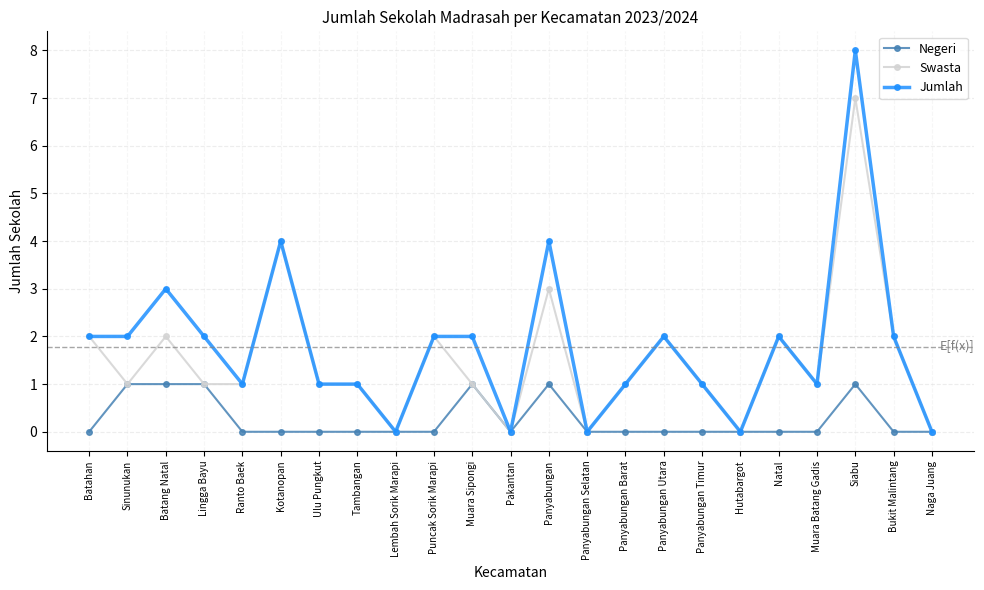

At which category does Swasta reach its first local valley?

Sinunukan